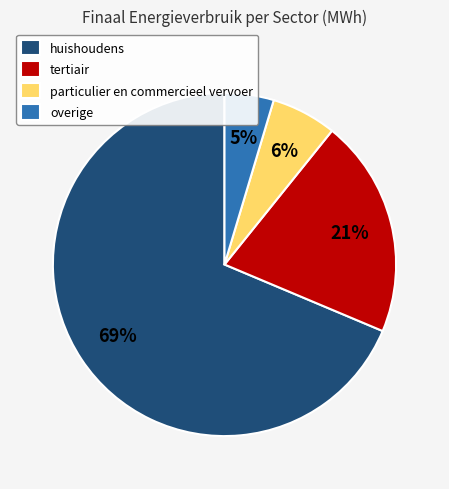

What is the ratio of the value at huishoudens to the value at tertiair?

3.3